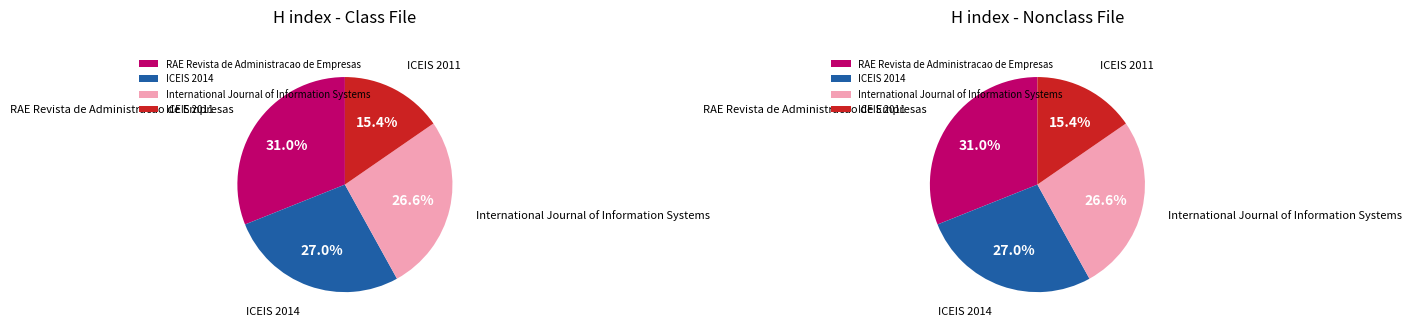

Does RAE Revista de Administracao de Empresas represent more than half of the total?

No